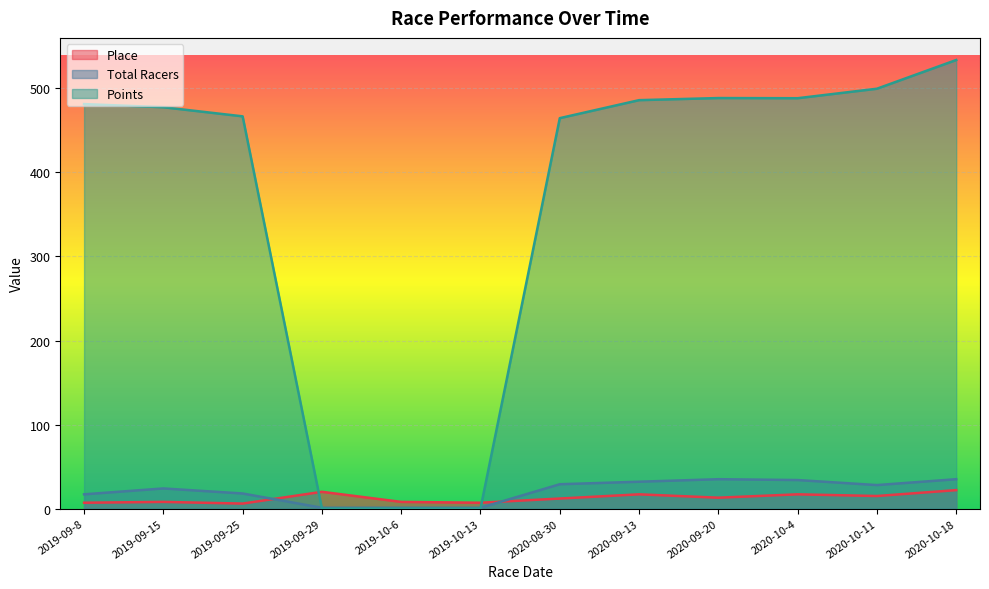

What position from the left is 2020-09-20?

9